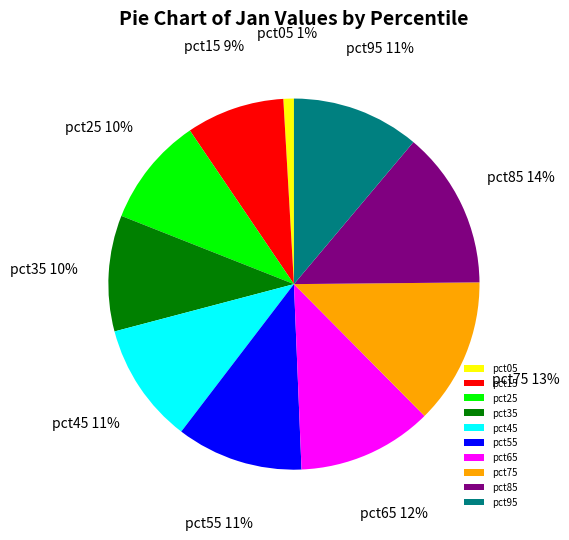

To the nearest percent, what is the difference between the largest and smallest slice percentages?

13%